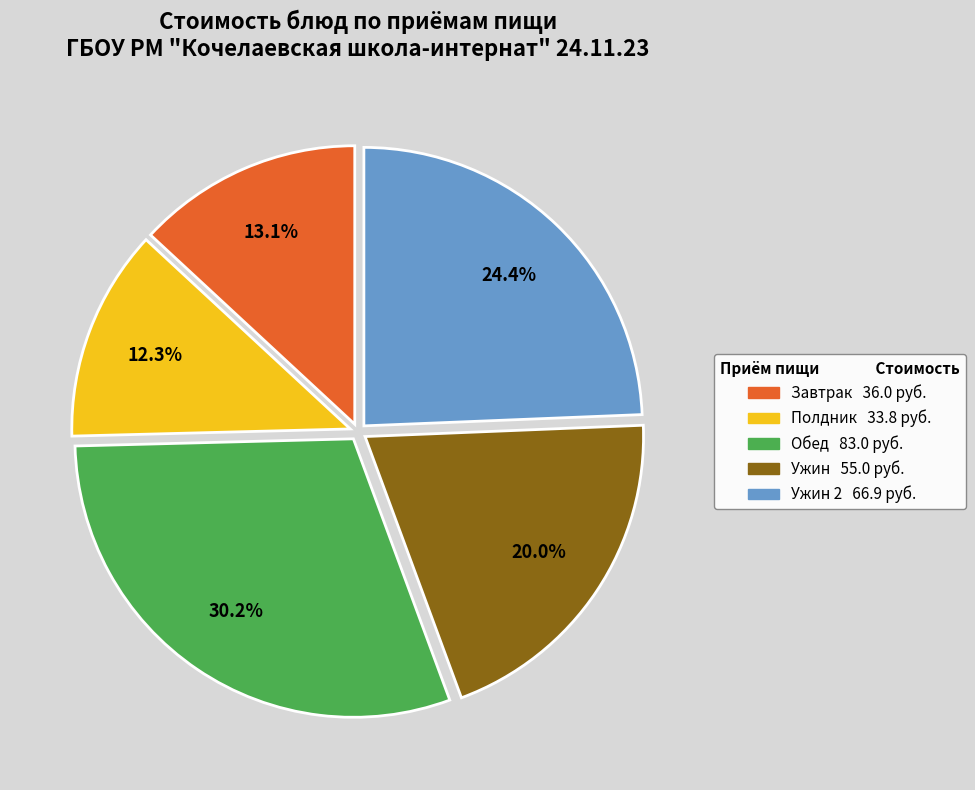

Is there a majority slice in this chart?

No